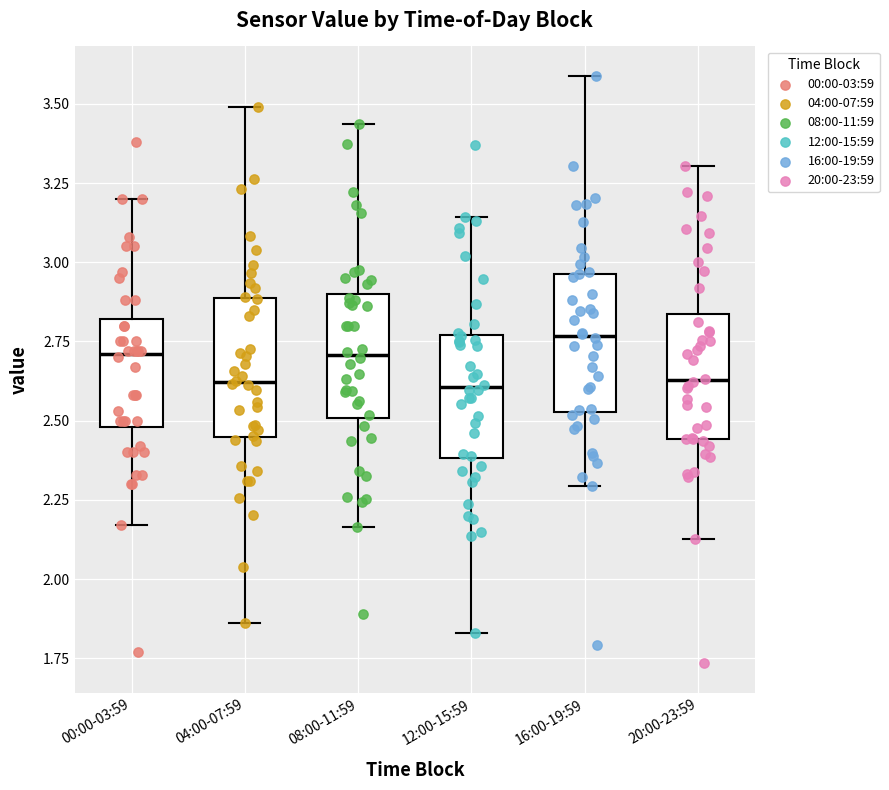

Which box's median line is the highest?

16:00-19:59